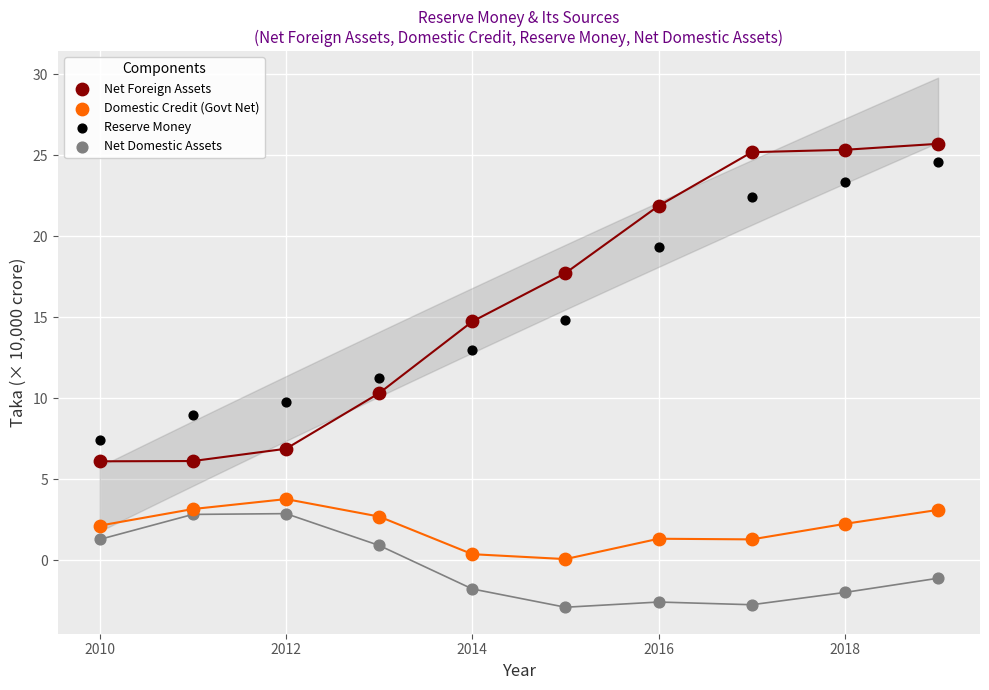

Which series contains the lowest Y value?

Net Domestic Assets